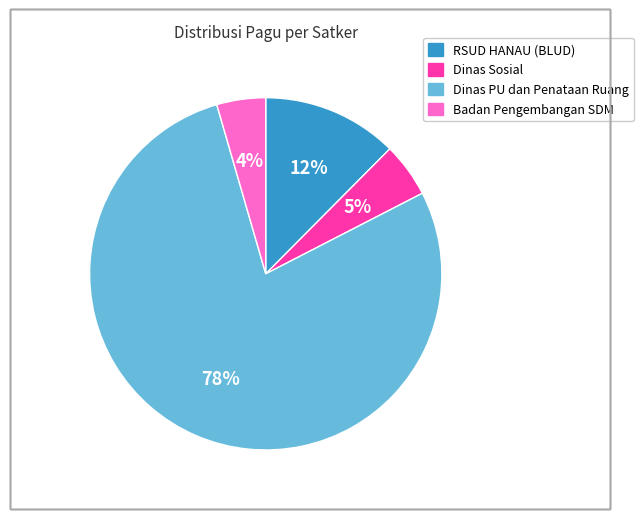

Does any single category account for the majority?

Yes